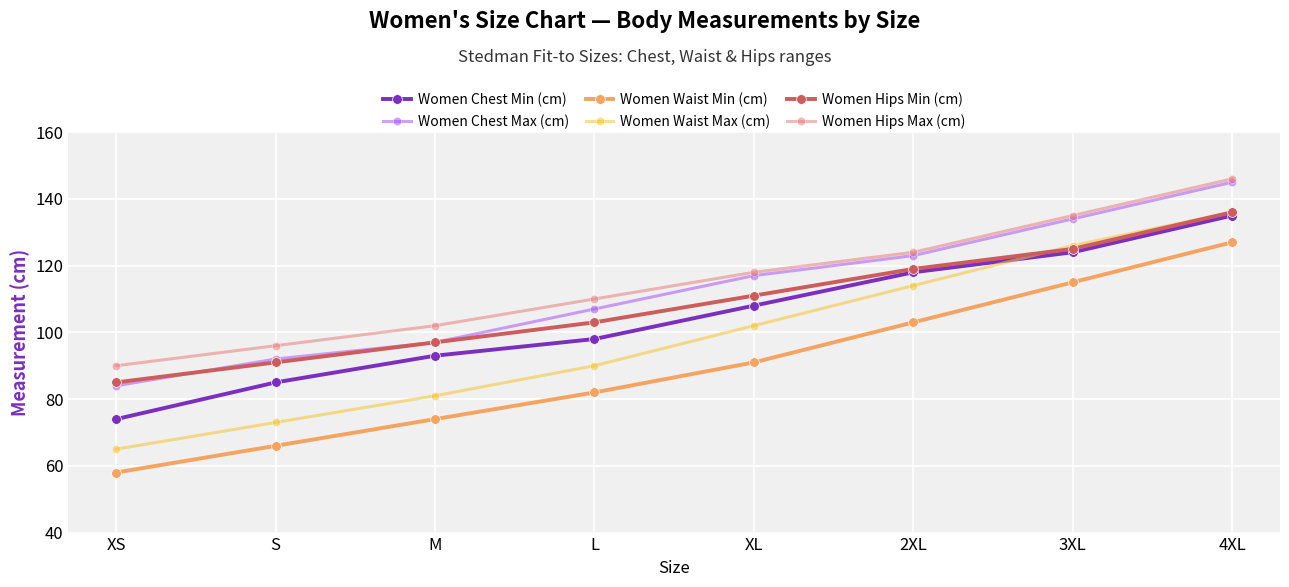

Which category has the highest value in the Women Chest Min (cm) series?

4XL